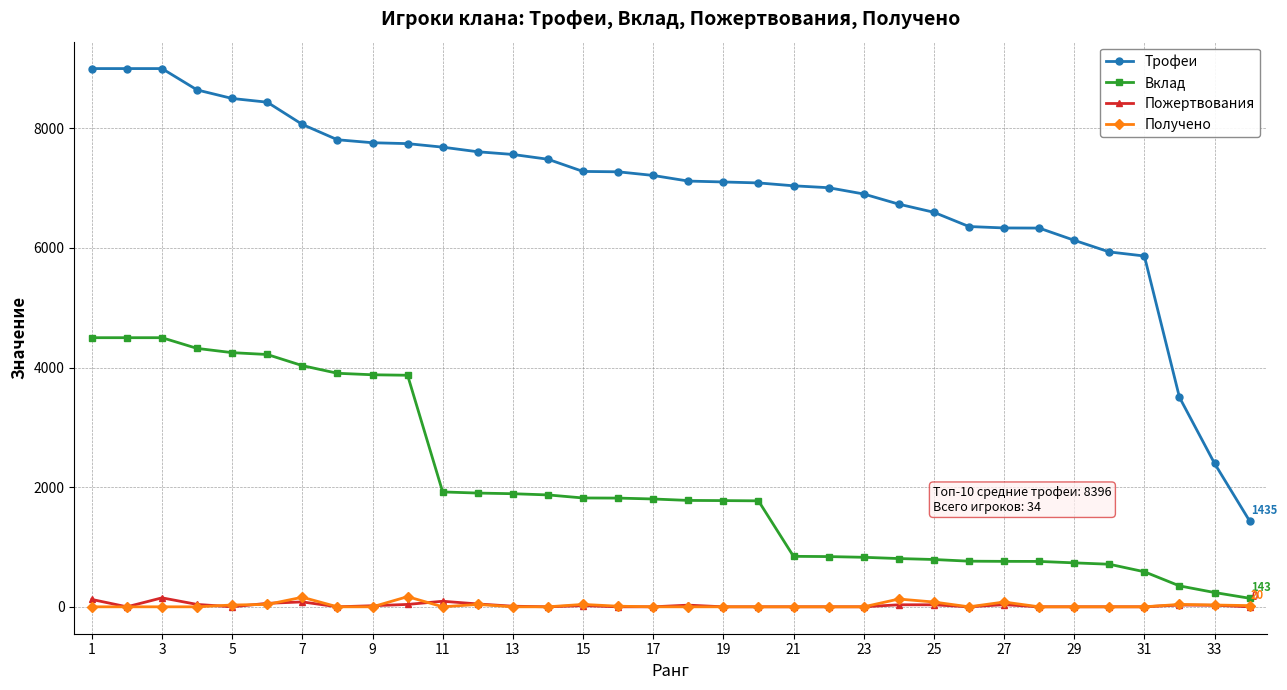

What is the highest value of the Пожертвования series?

150